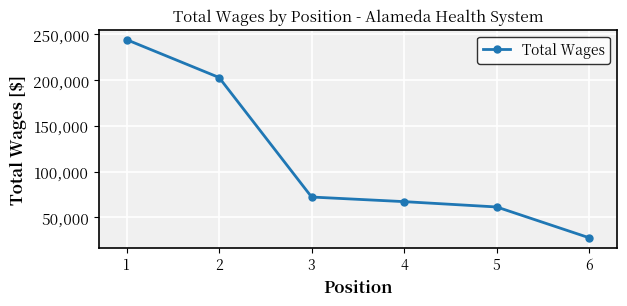

What is the maximum value shown in the chart?

244370